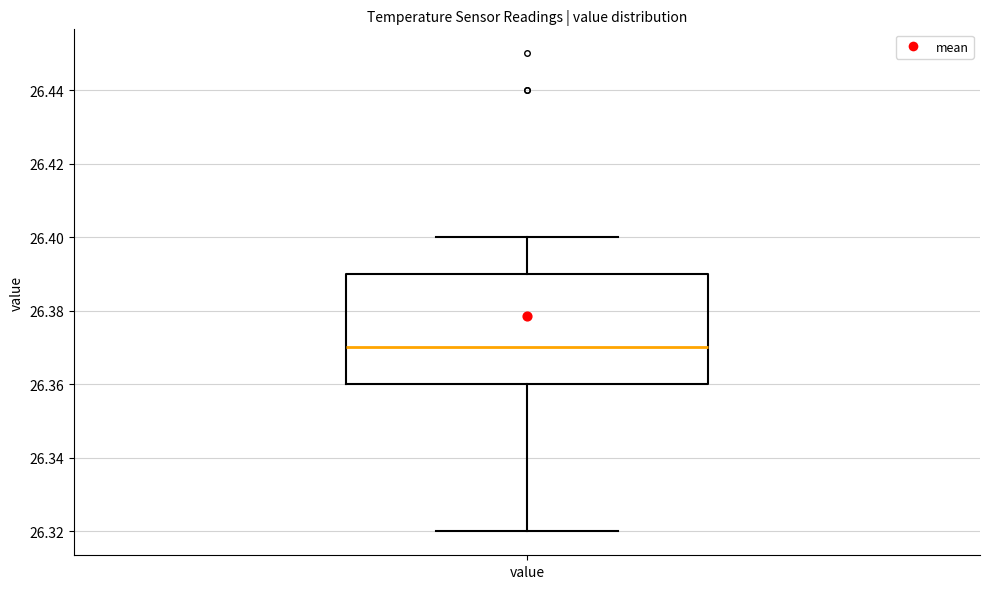

Read this box plot against the y-axis: the position of the median line, the range covered by the box, and the ends of both whiskers. The values are not printed on the chart, so give them approximately, as read against the axis.

median 26.37, box 26.36 to 26.39, whiskers 26.32 to 26.40